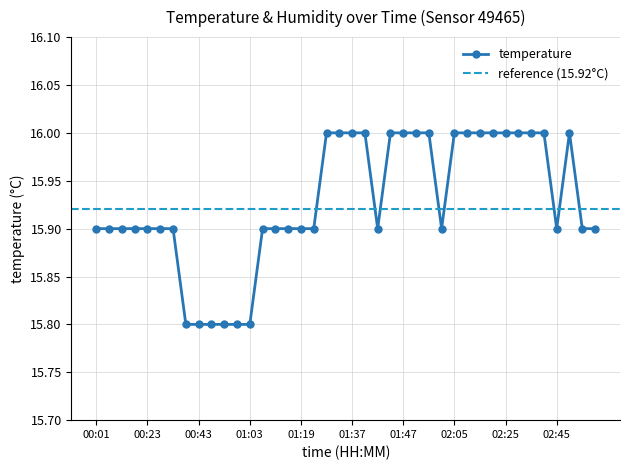

Is it true that the value at 00:06 is 15.9?

True